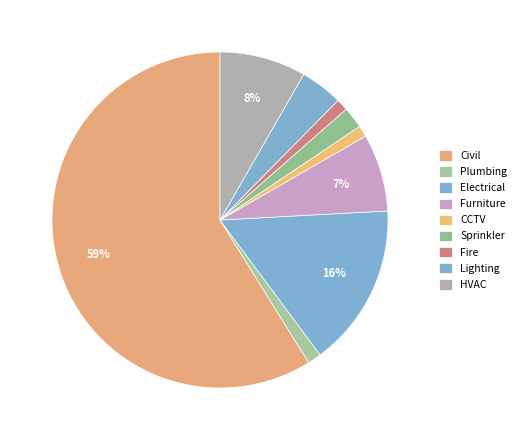

Is it true that CCTV is 11% of the pie?

False